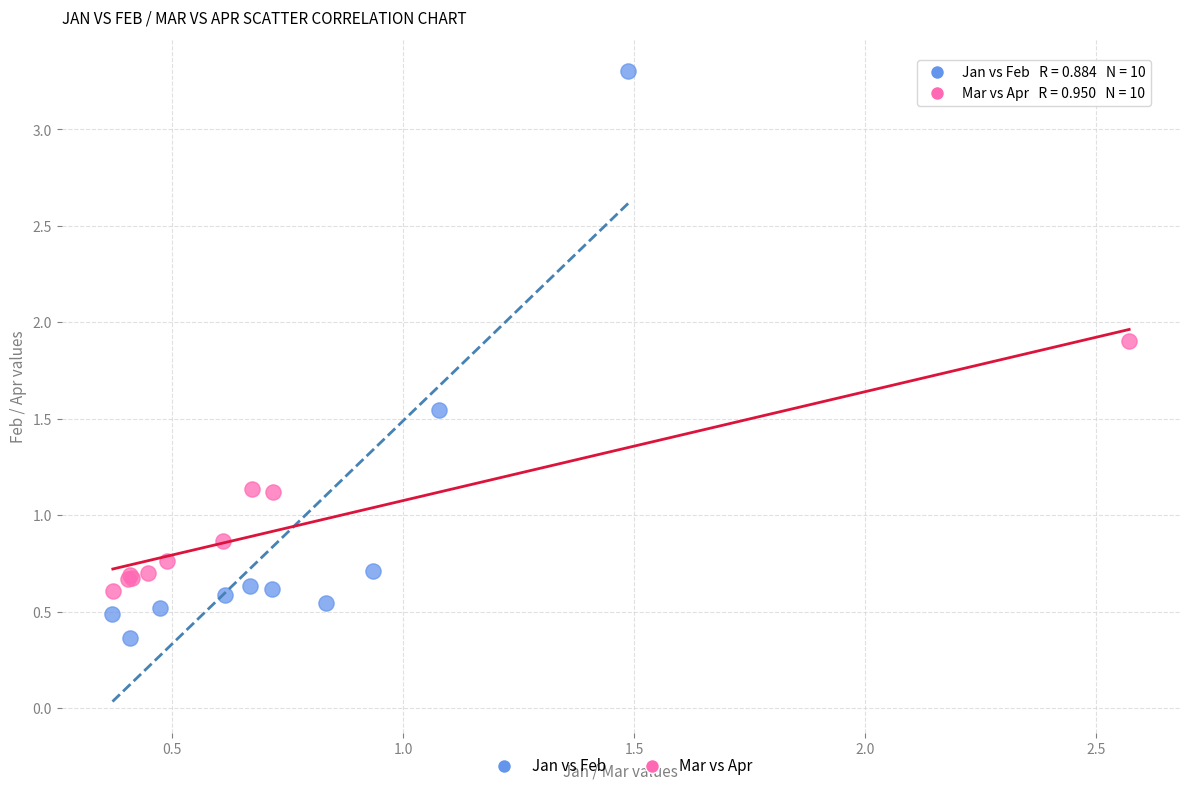

Which series reaches the minimum Y coordinate?

Jan vs Feb